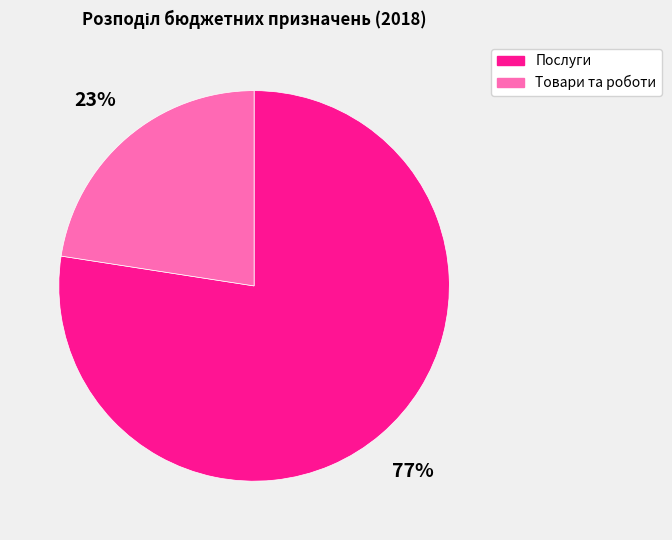

Which category has the biggest portion of the pie?

Послуги